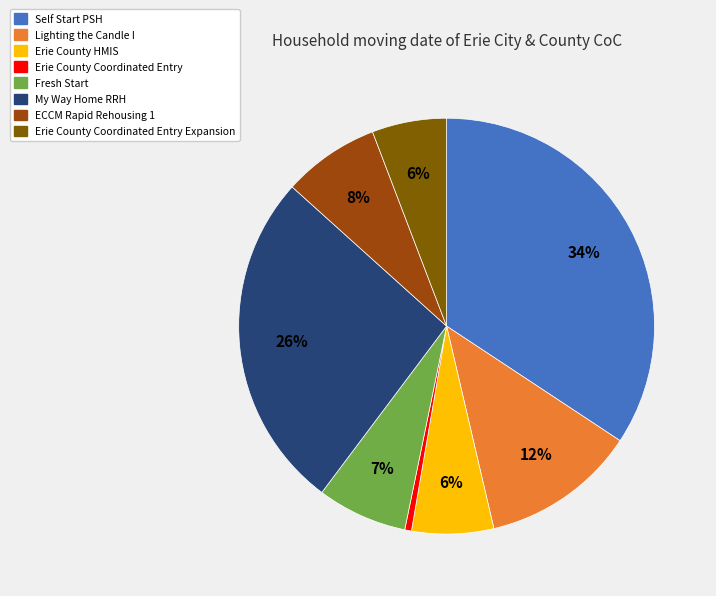

Does any single category account for the majority?

No